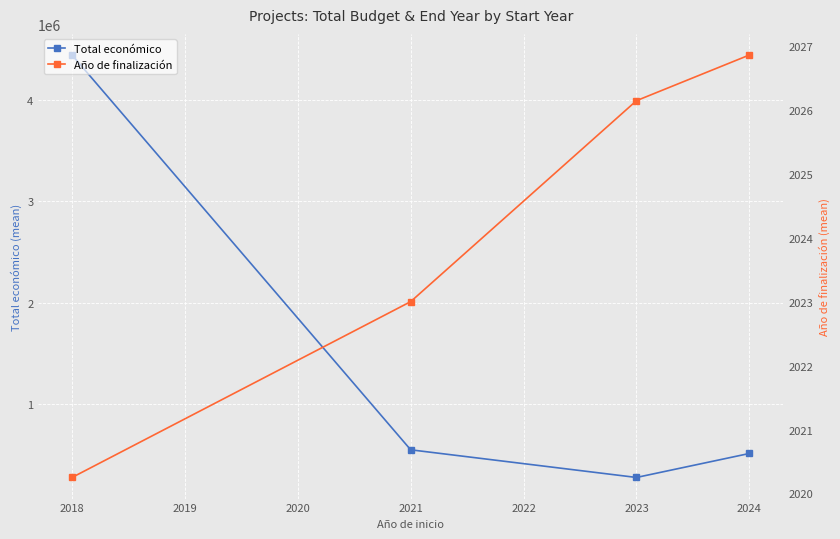

What is the value of the Total económico point at the 3rd from the left?

269902.0